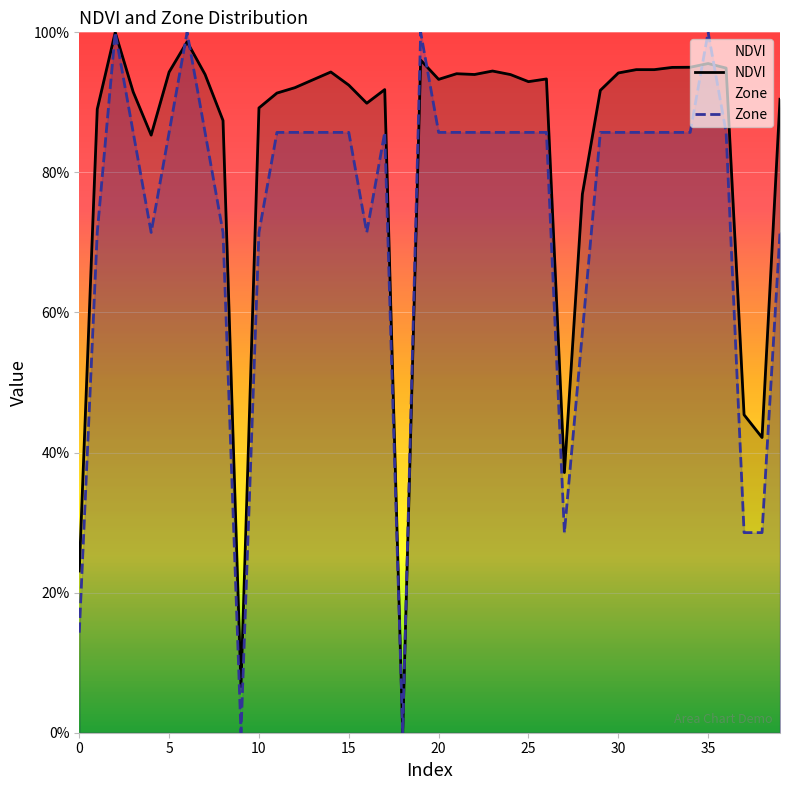

At which label is NDVI closest to 0?

18